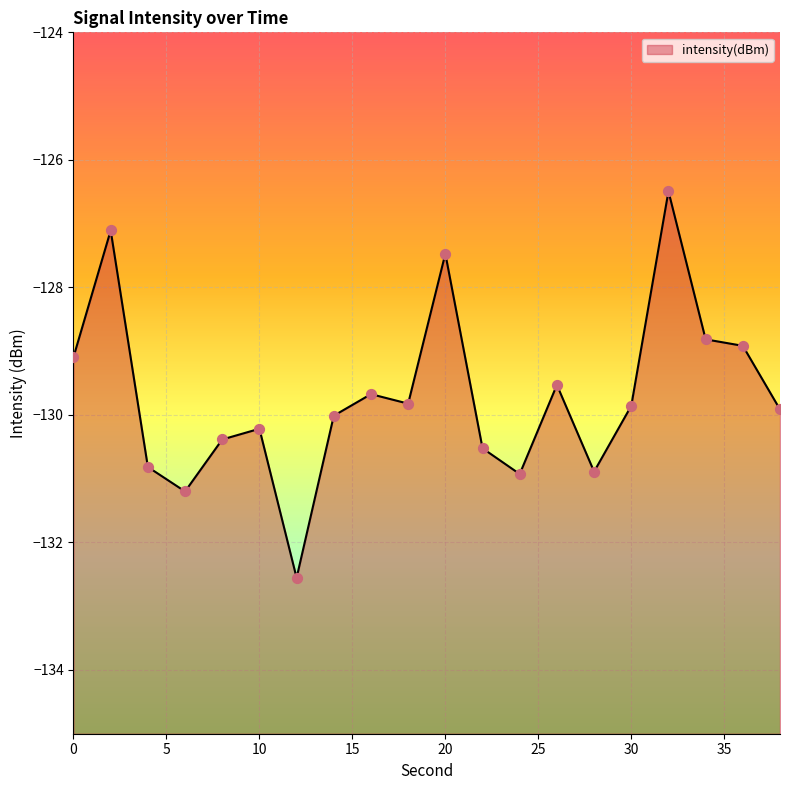

Between 14 and 36, which is larger?

36